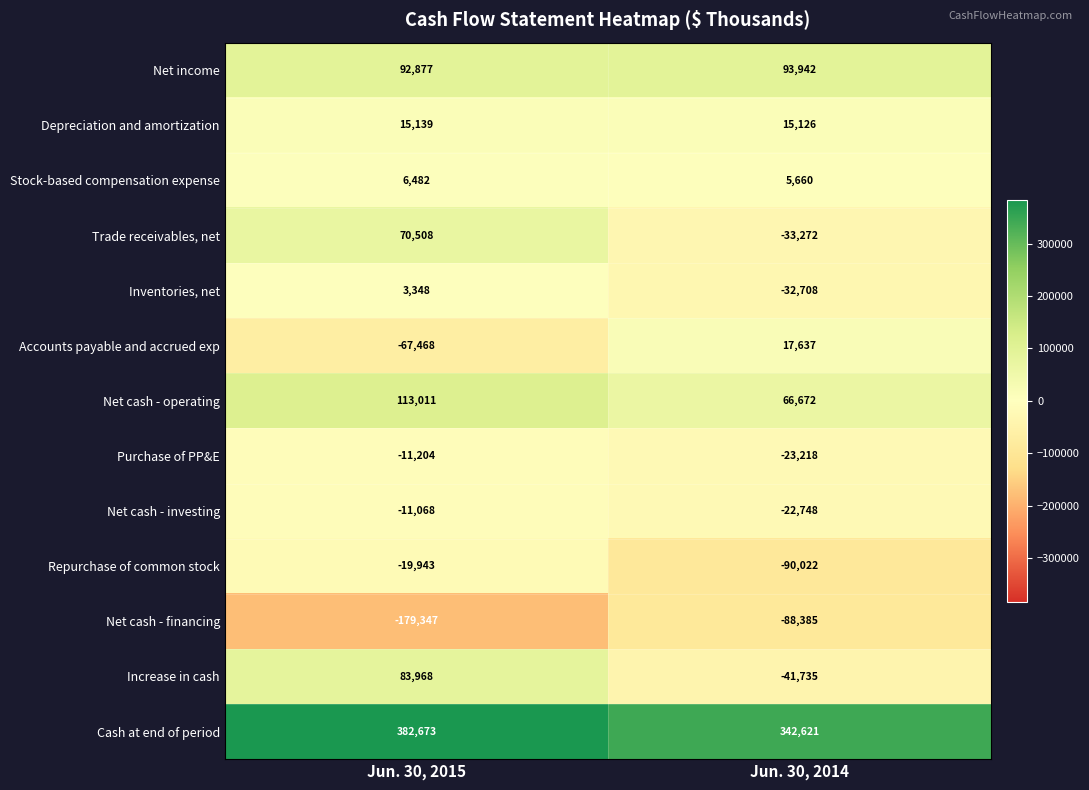

What is the difference between the Net income values at Jun. 30, 2015 and Jun. 30, 2014?

1065